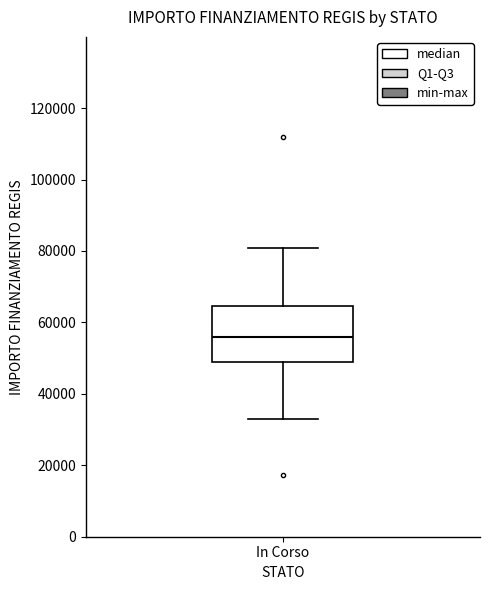

Read this box plot against the y-axis: the position of the median line, the range covered by the box, and the ends of both whiskers. The values are not printed on the chart, so give them approximately, as read against the axis.

median 56000, box 50000 to 64000, whiskers 32000 to 80000